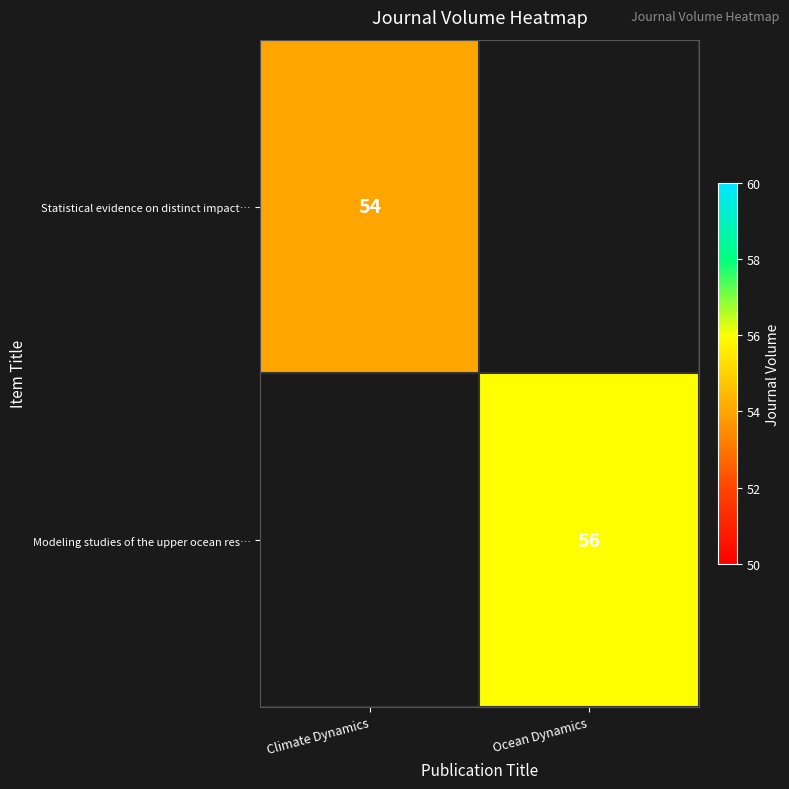

The Modeling studies of the upper ocean res… series shows 75 at Ocean Dynamics. True or false?

False